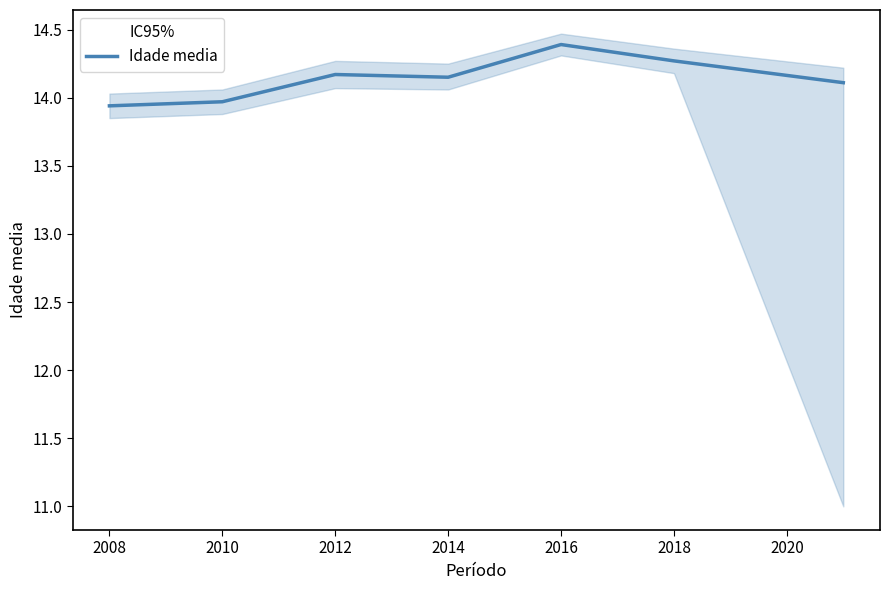

True or false: Idade media has a value of 23.2 at 2014.

False